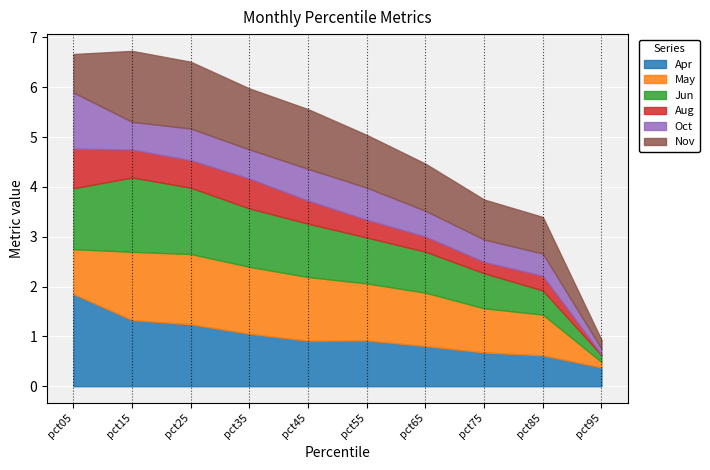

True or false: Jun and May intersect in this chart.

True